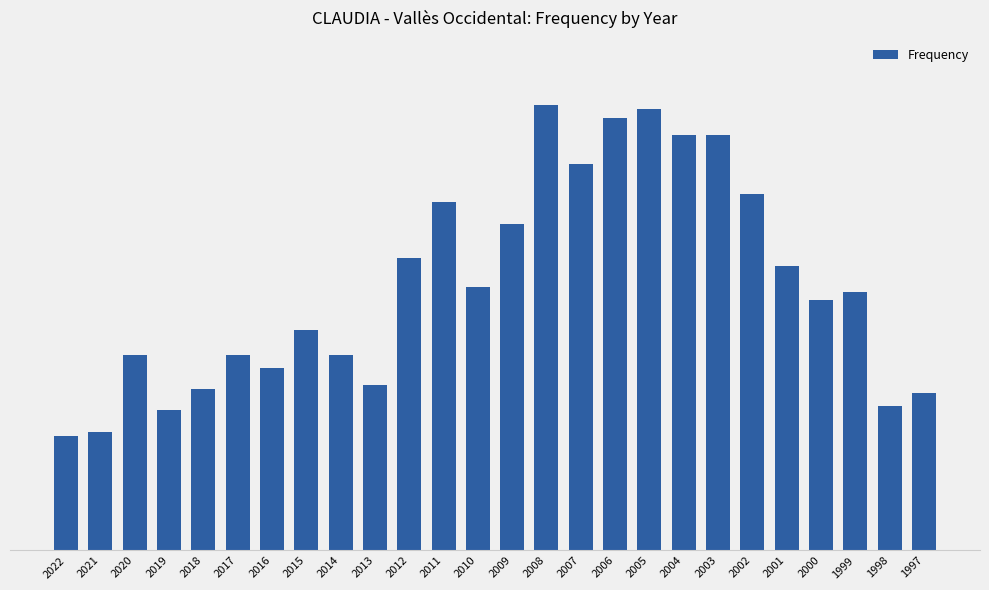

Are the bars horizontal?

No